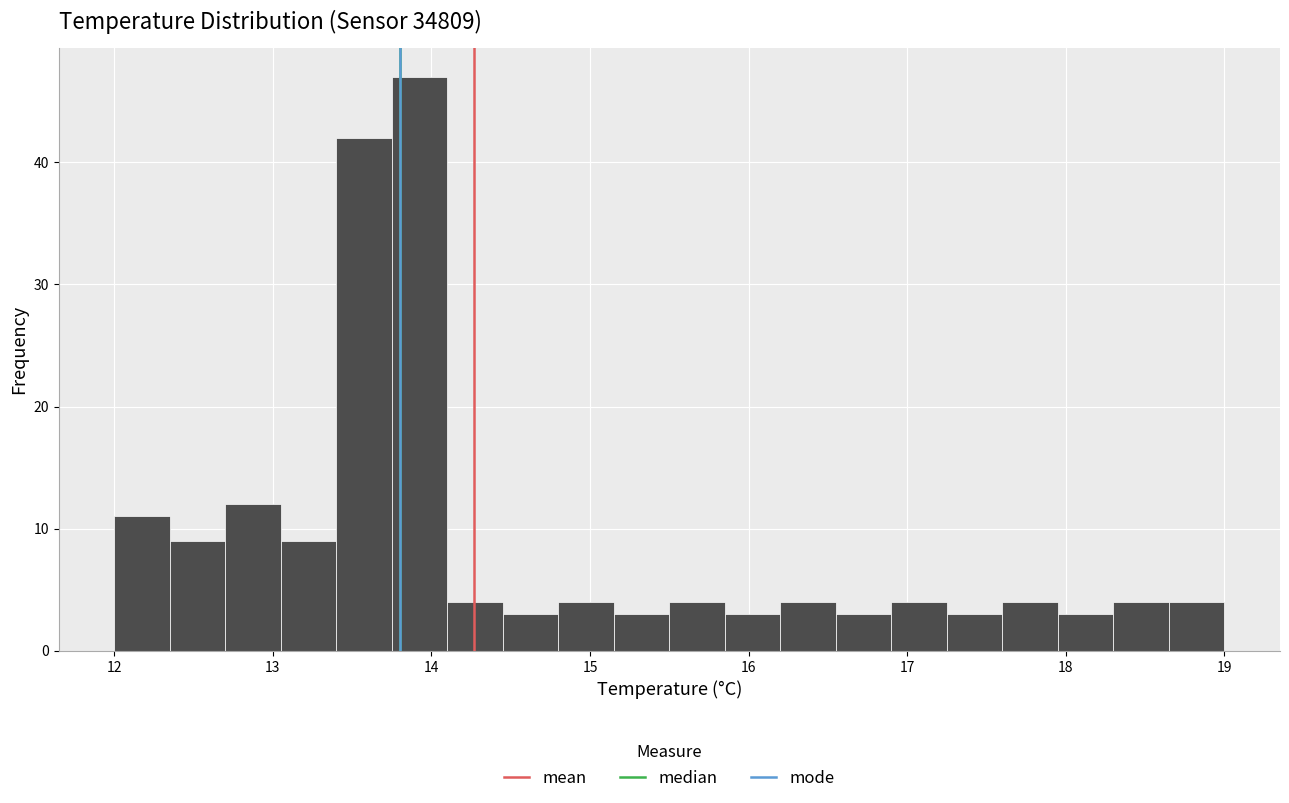

Around what value on the x-axis is the tallest bar? Give the approximate position of its centre, as read against the axis.

13.9